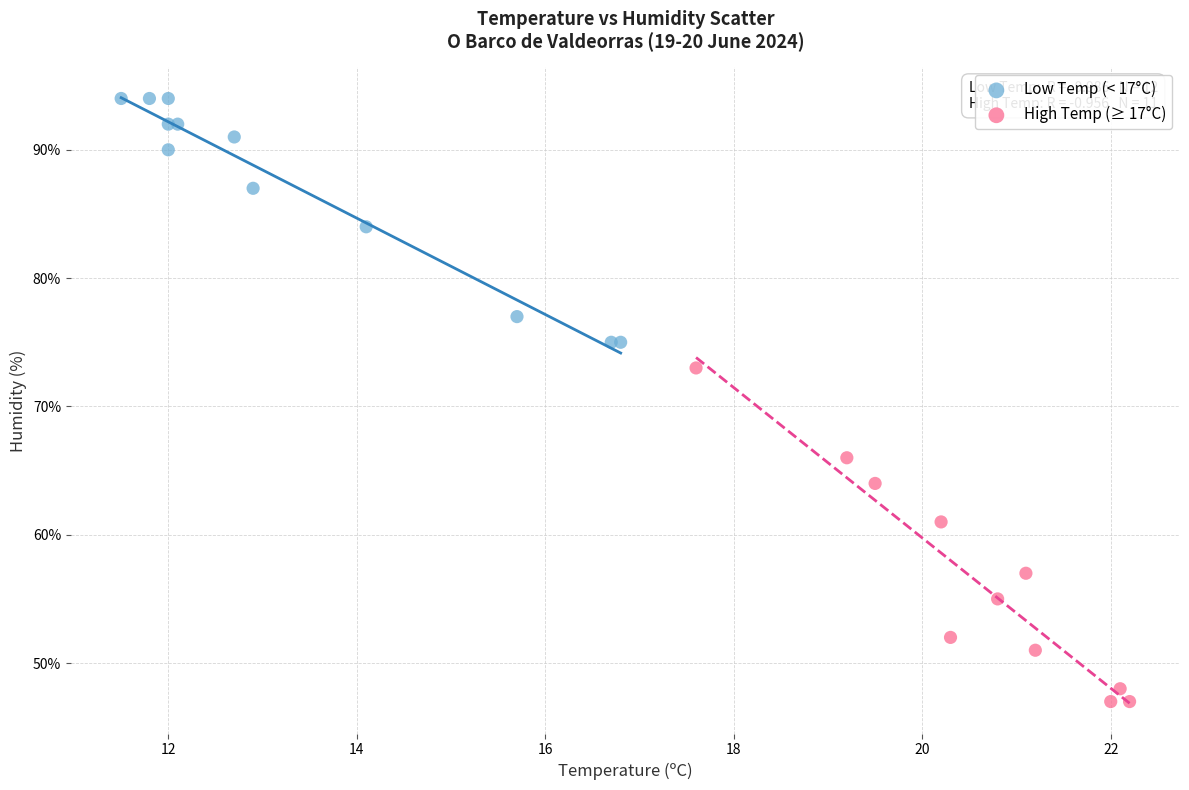

Which series has the largest Y range (max minus min)?

High Temp (≥ 17°C)